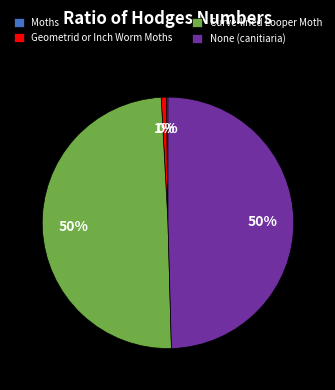

Do None (canitiaria) and Curve-lined Looper Moth together represent more than half of the pie?

Yes